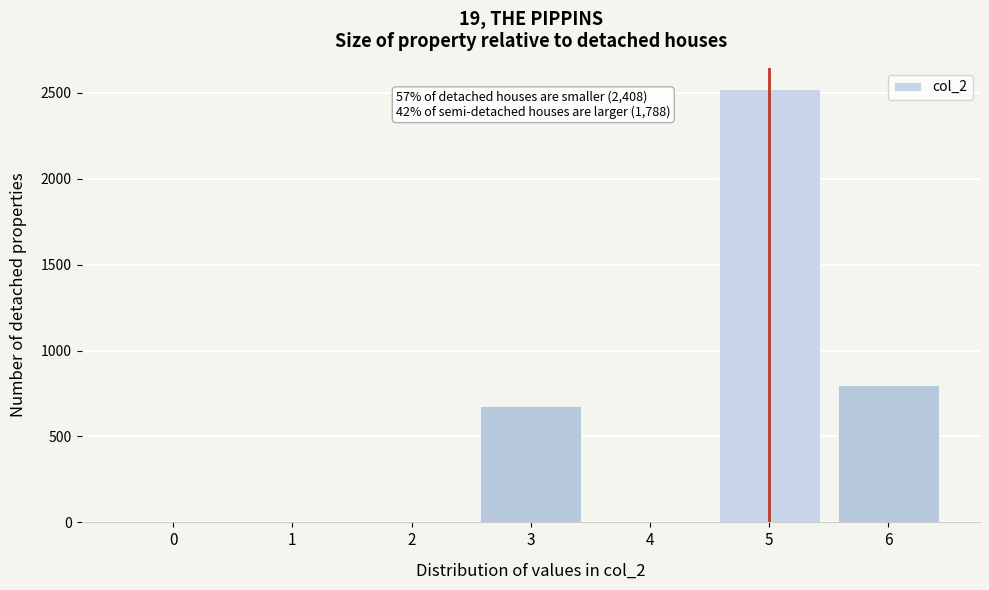

Reading right to left, transcribe all the data shown in this chart.

6=800	5=2520	4=0	3=680	2=0	1=0	0=0